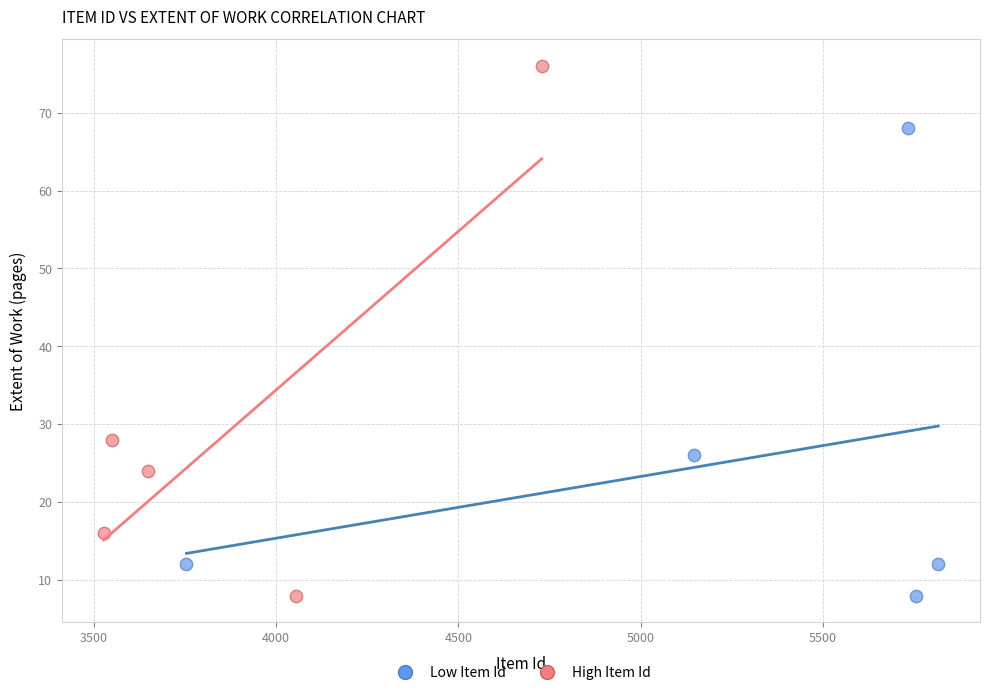

Which series contains the highest Y value?

High Item Id